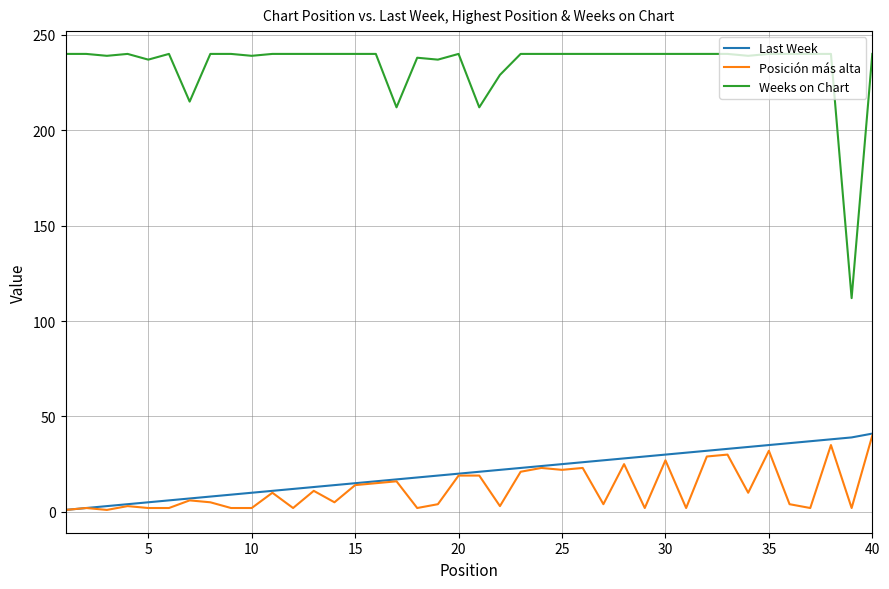

True or false: Last Week and Weeks on Chart cross at least once.

False